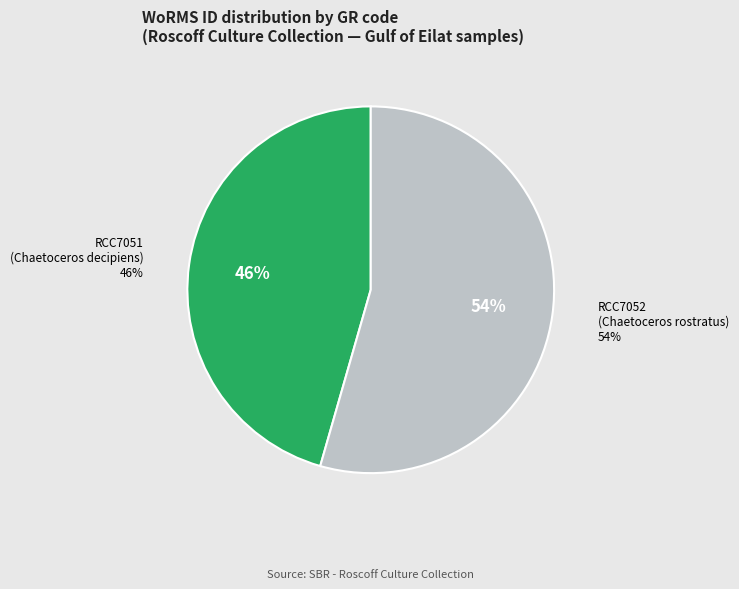

Approximately how many times larger is the value at RCC7052 compared to RCC7051?

1.2